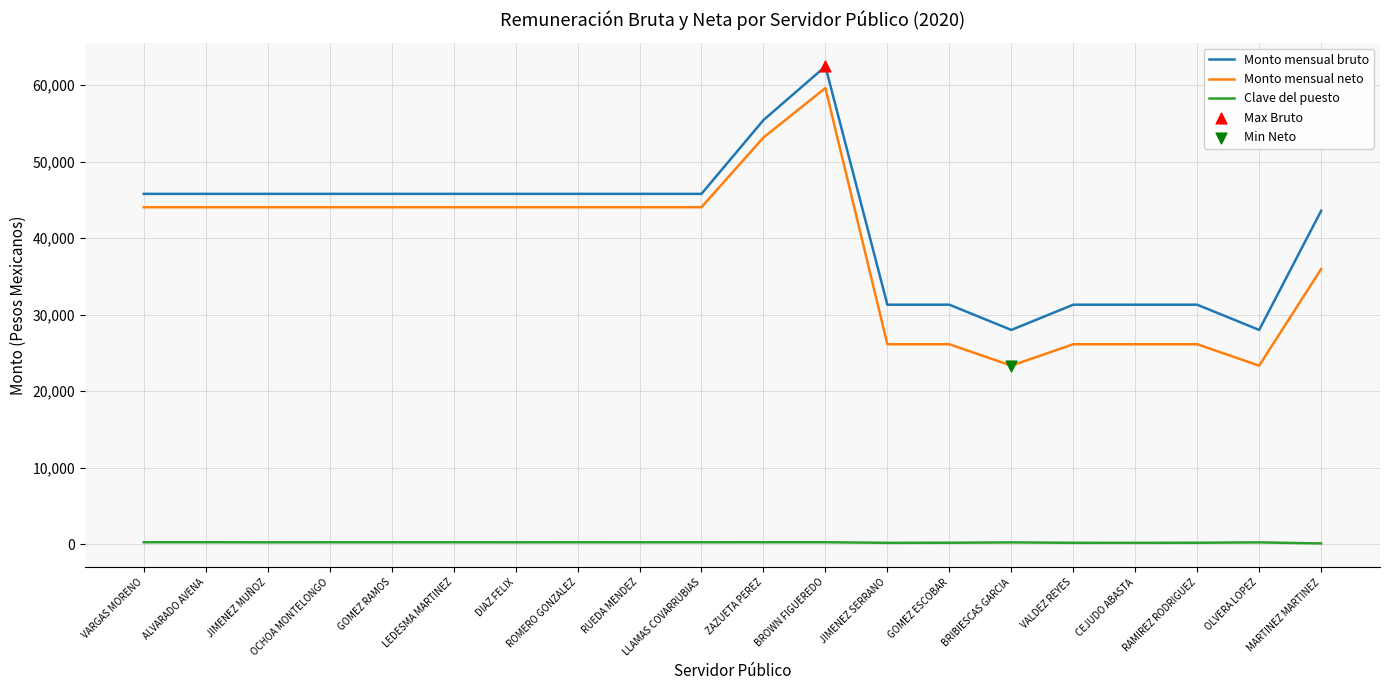

Which series has the largest total across all categories?

Monto mensual bruto